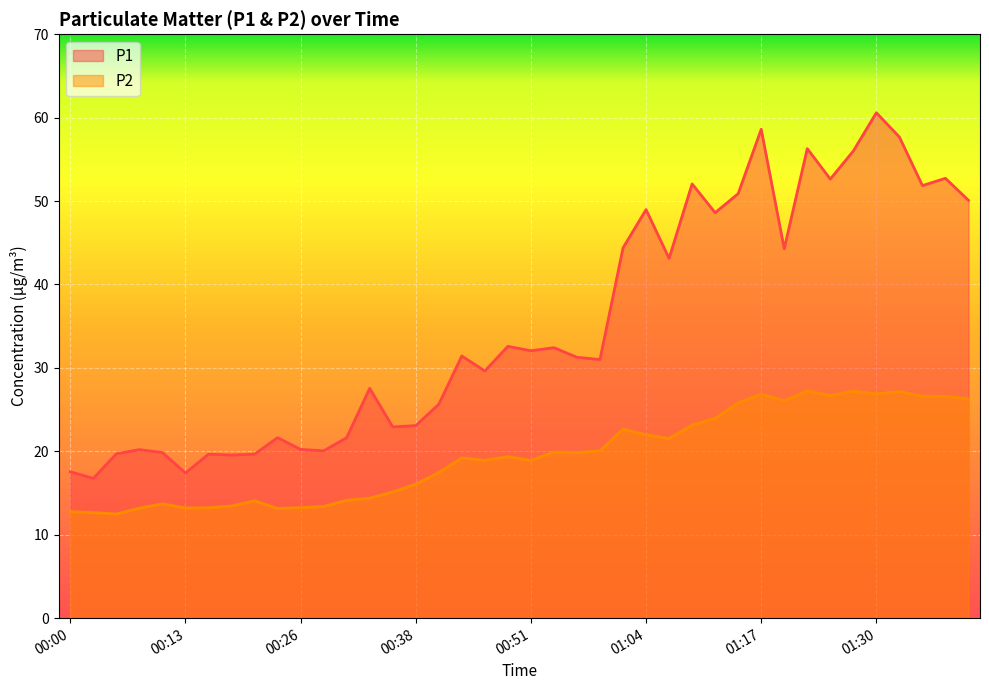

List the labels in order of P2 value, smallest first.

00:05, 00:03, 00:00, 00:23, 00:08, 00:13, 00:16, 00:26, 00:28, 00:18, 00:11, 00:21, 00:31, 00:33, 00:36, 00:38, 00:41, 00:51, 00:46, 00:43, 00:48, 00:56, 00:54, 00:59, 01:07, 01:04, 01:01, 01:09, 01:12, 01:15, 01:20, 01:40, 01:38, 01:35, 01:25, 01:17, 01:30, 01:33, 01:28, 01:22